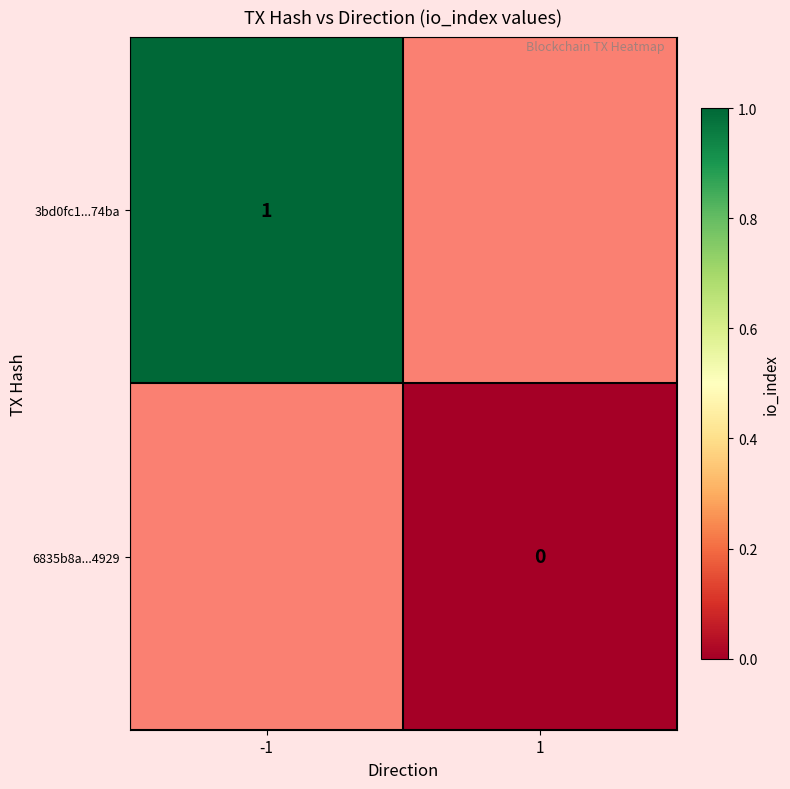

Is the value of 3bd0fc1...74ba at -1 greater than the value of 6835b8a...4929 at 1?

Yes